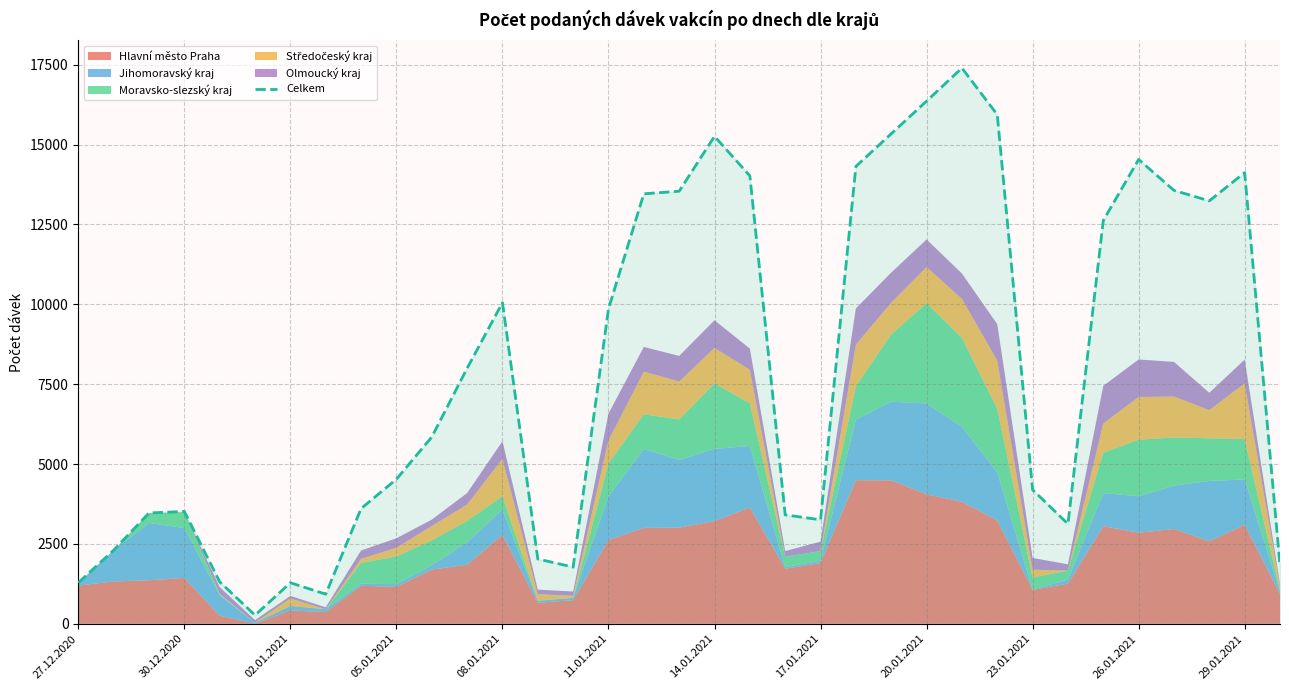

What is the difference between the maximum and minimum values?

17127